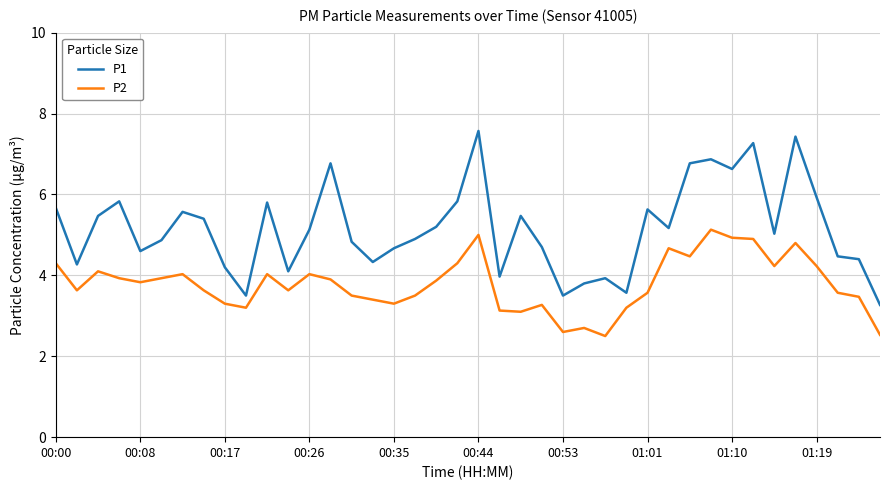

What is the minimum value for P1?

3.3